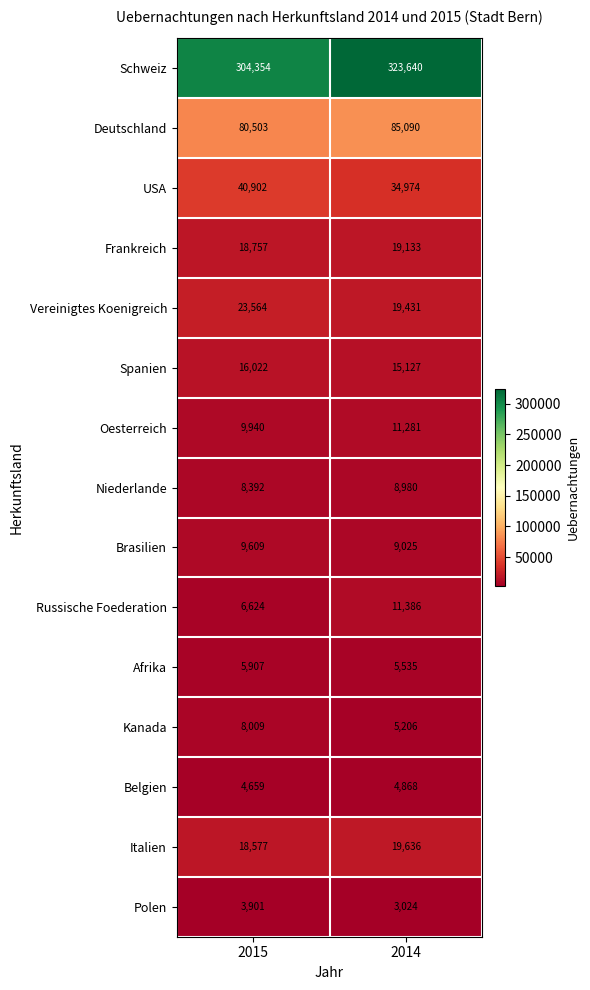

Which series has the widest spread of values?

Schweiz